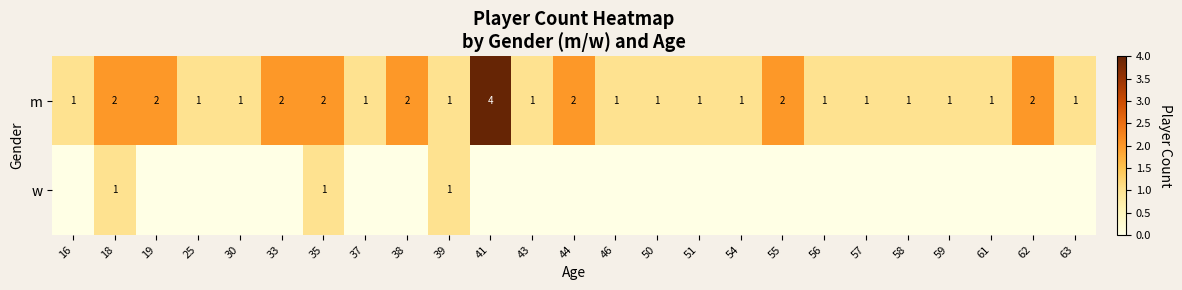

Between 46 and 58, which is larger?

46